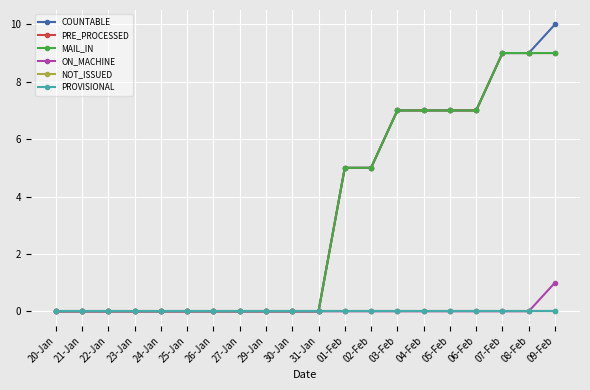

True or false: NOT_ISSUED has more than 1 interior local peaks.

False